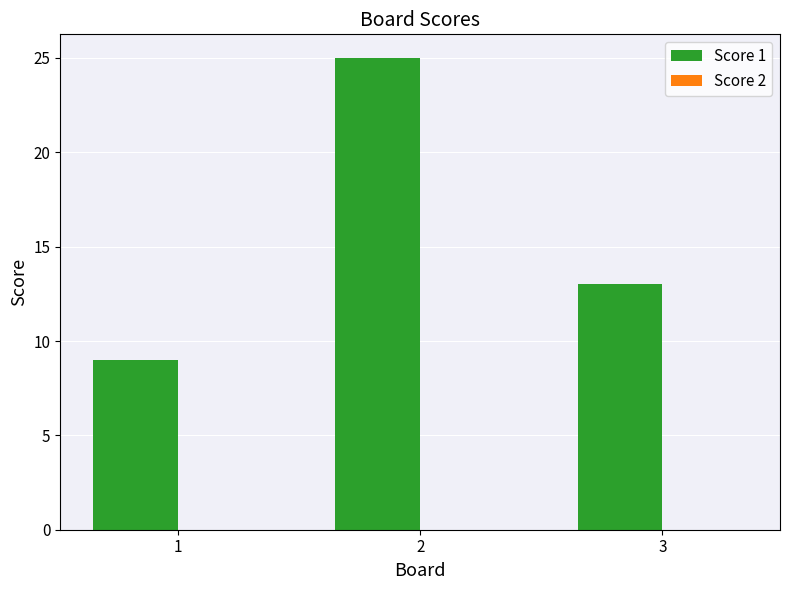

Does the chart contain any negative values?

No